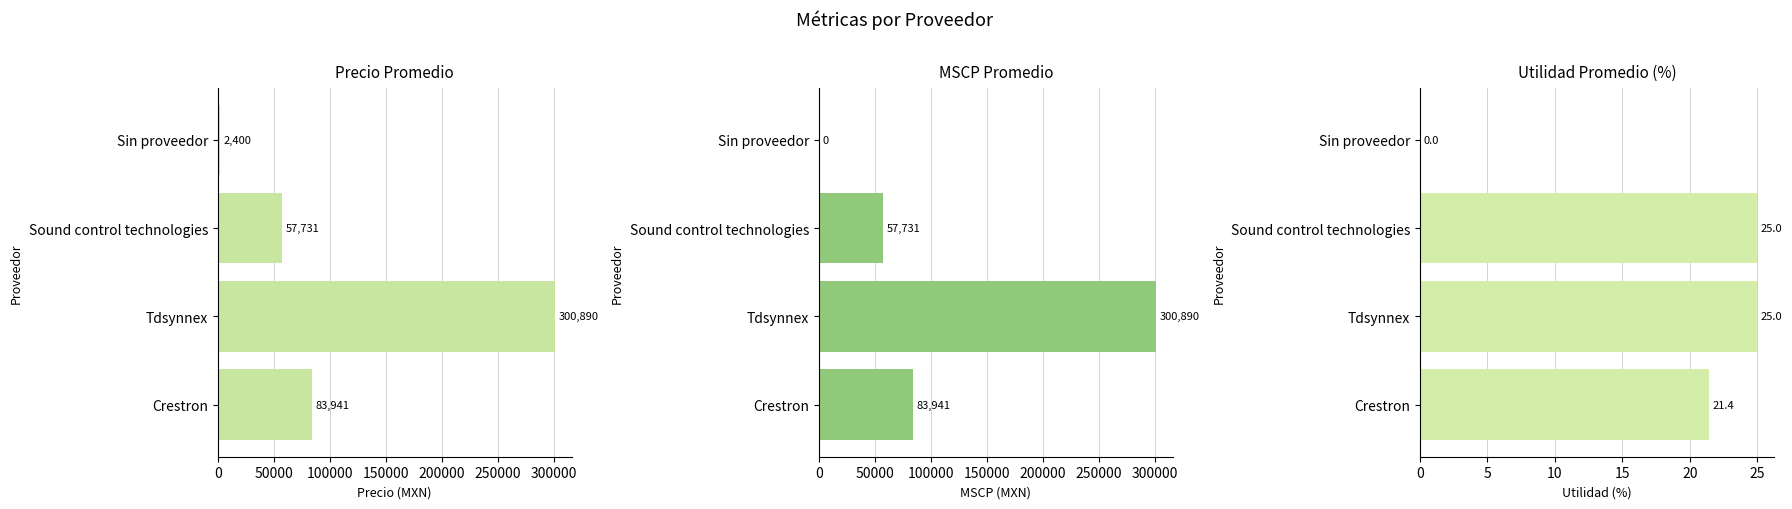

What is the difference between the Utilidad Promedio values at Crestron and Sin proveedor?

21.4